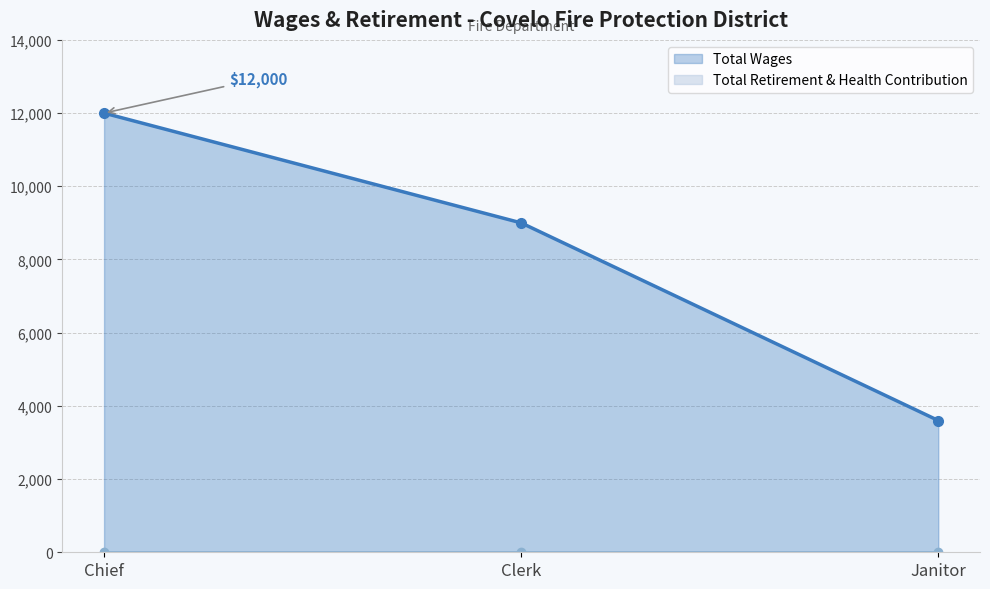

What is the minimum value shown in the chart?

3600